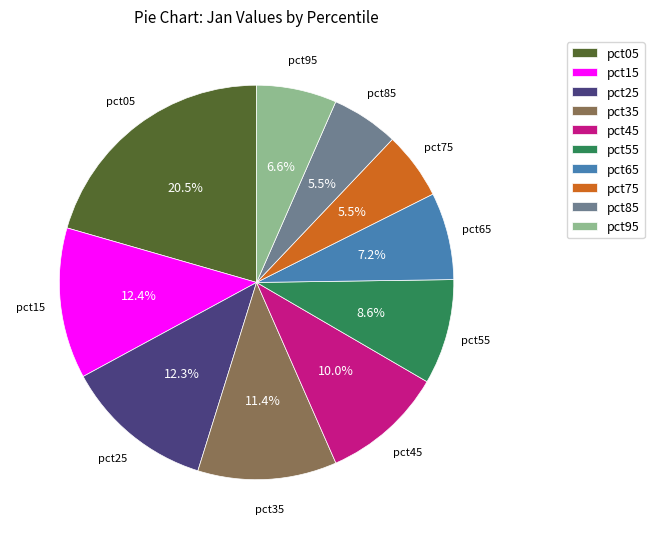

To the nearest percent, what portion does pct55 represent?

9%